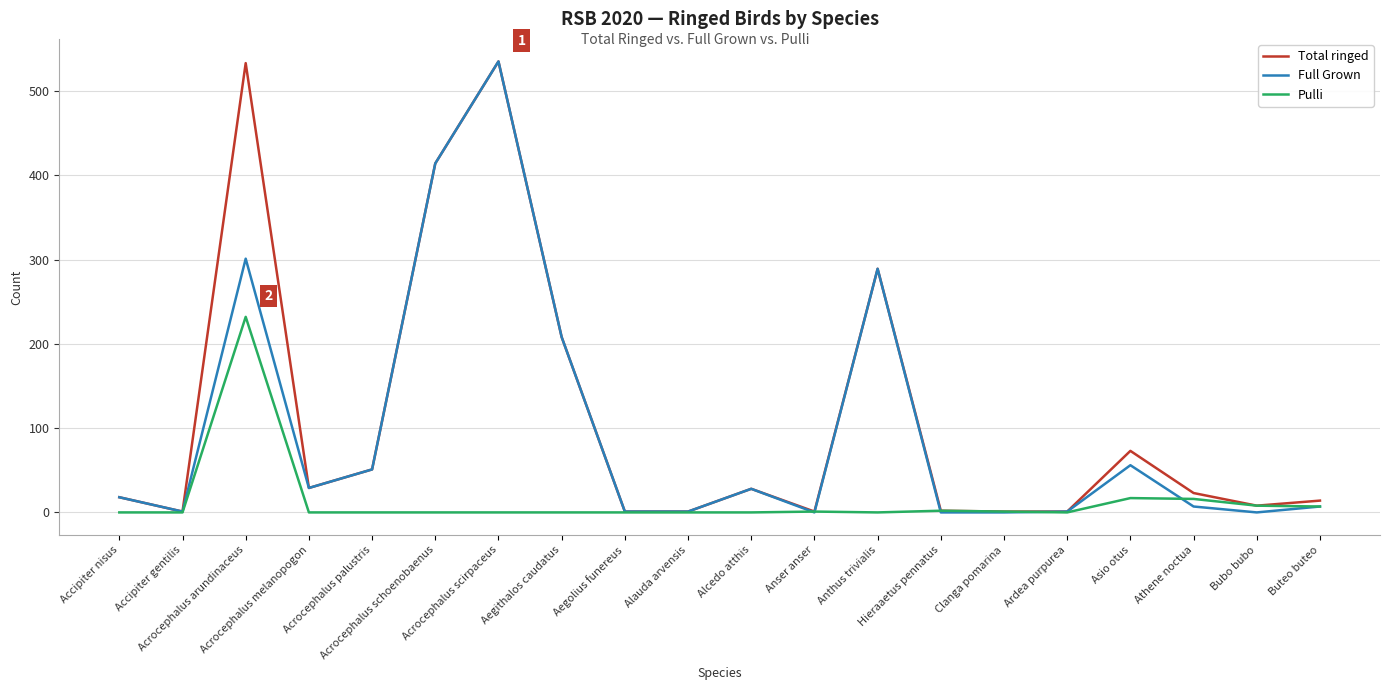

What is the total value across all series at Buteo buteo?

28